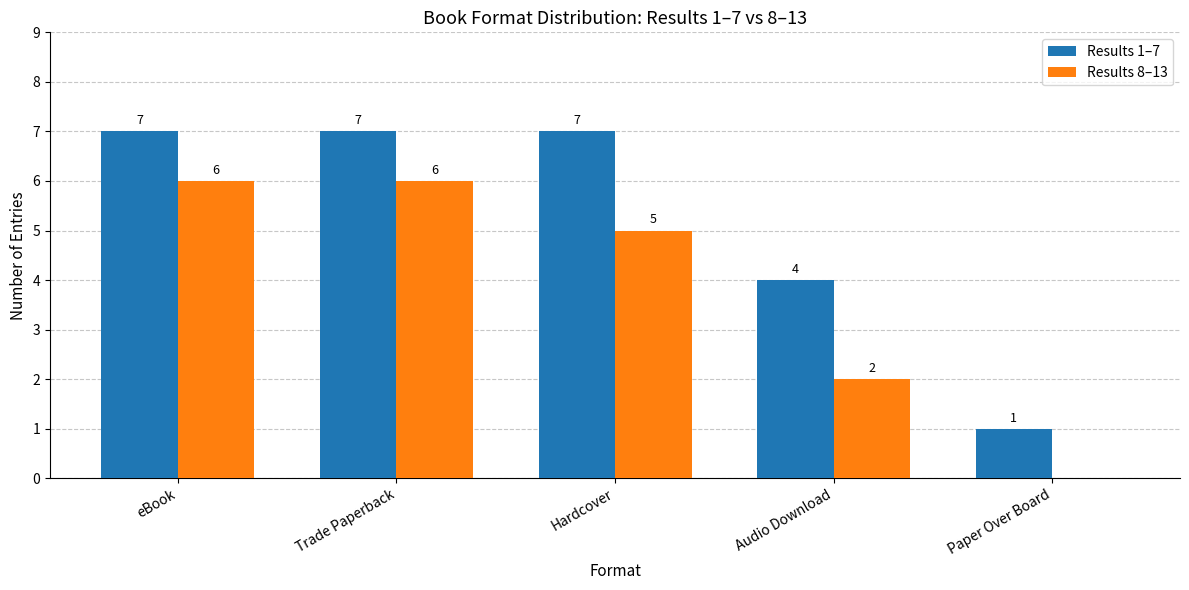

The value of Results 8–13 at Paper Over Board is 0. True or false?

True